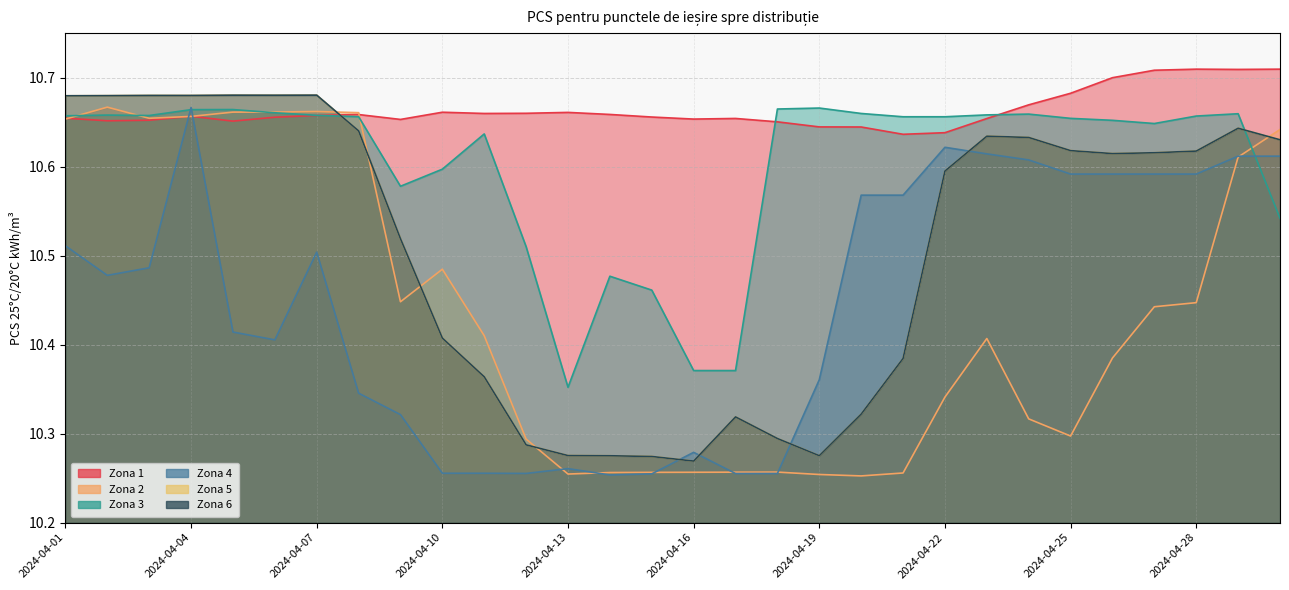

What is the sum of all Zona 6 values?

315.3